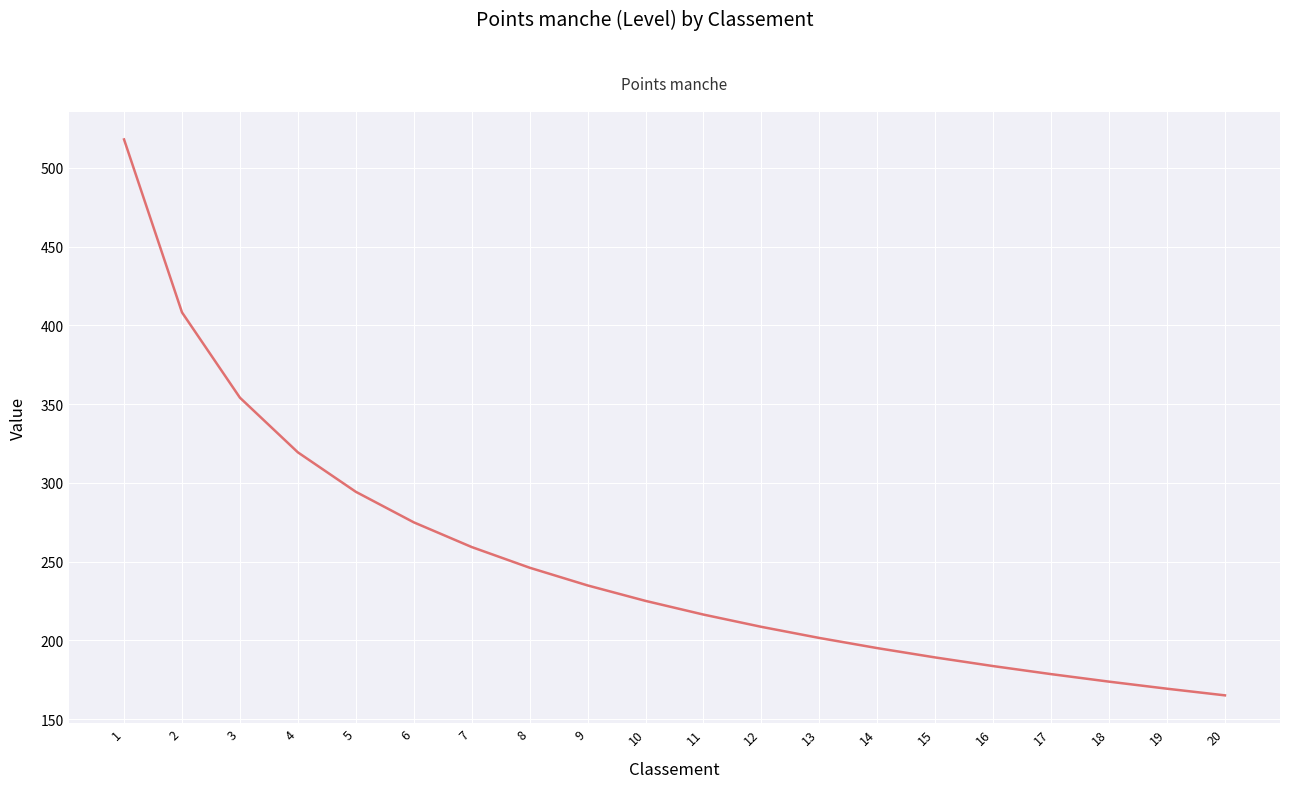

Where is the data nearest to the value 341?

3